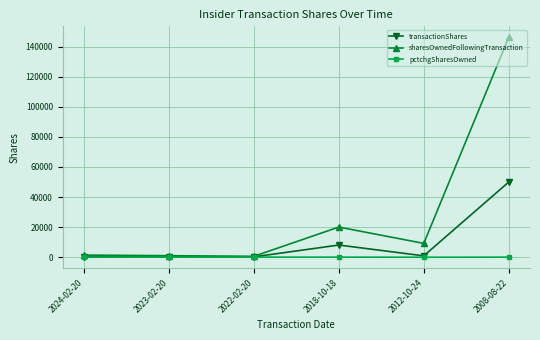

What is the label of the 3rd point from the left?

2022-02-20